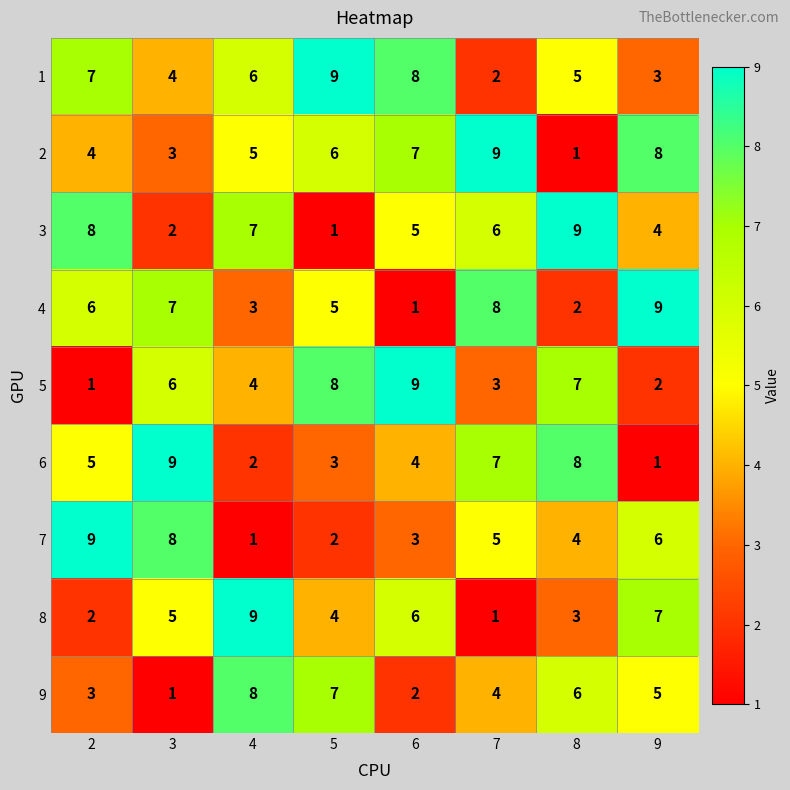

At which label is 9 closest to 4?

7